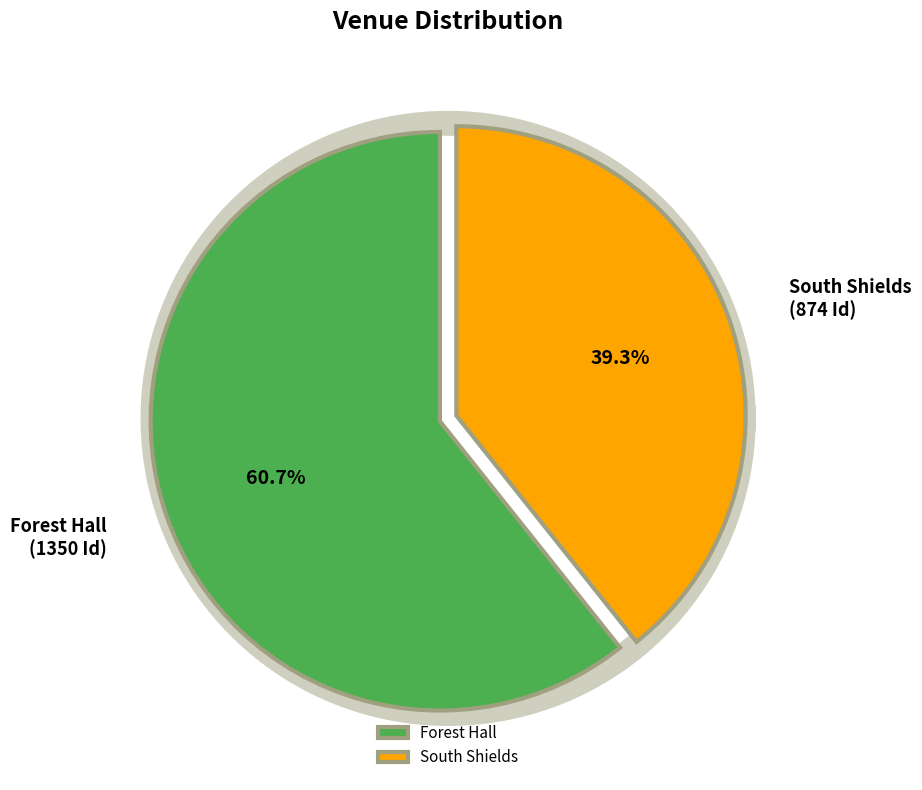

What percentage is the Forest Hall slice, to the nearest percent?

61%